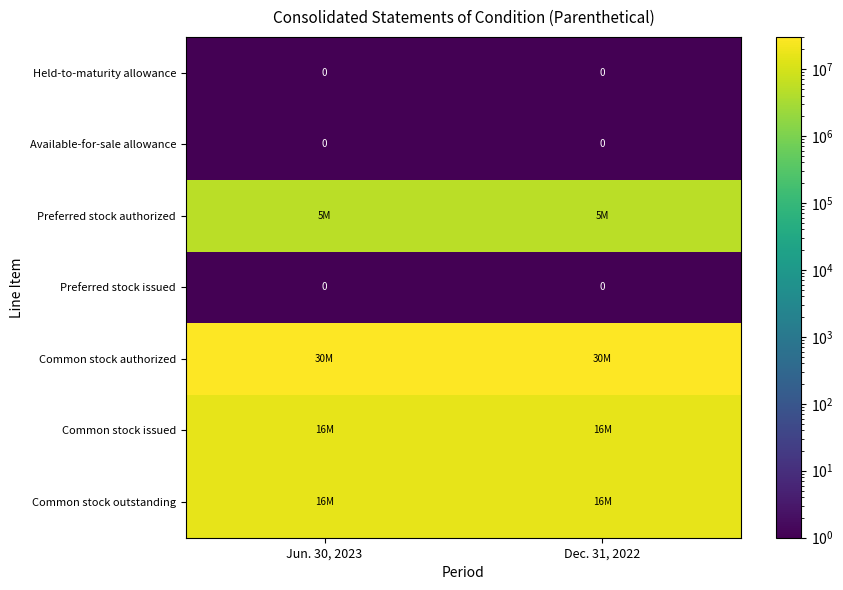

What is the total value across all series at Dec. 31, 2022?

67058277.5